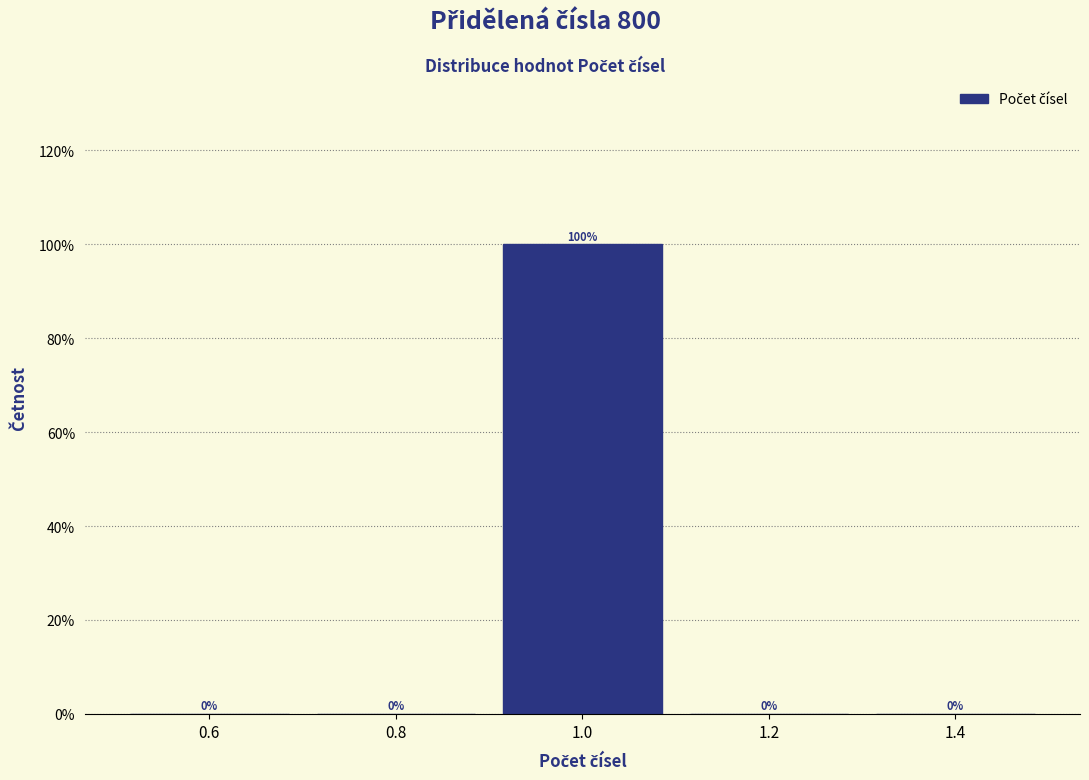

What is the height of the bar covering 0.9 to 1.1 on the x-axis?

100